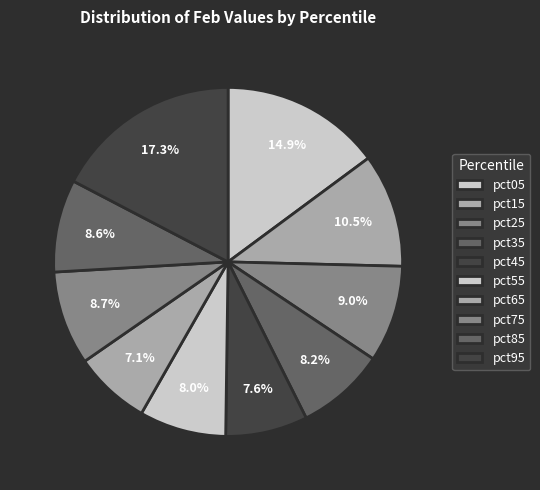

True or false: pct05 accounts for 15% of the total.

True